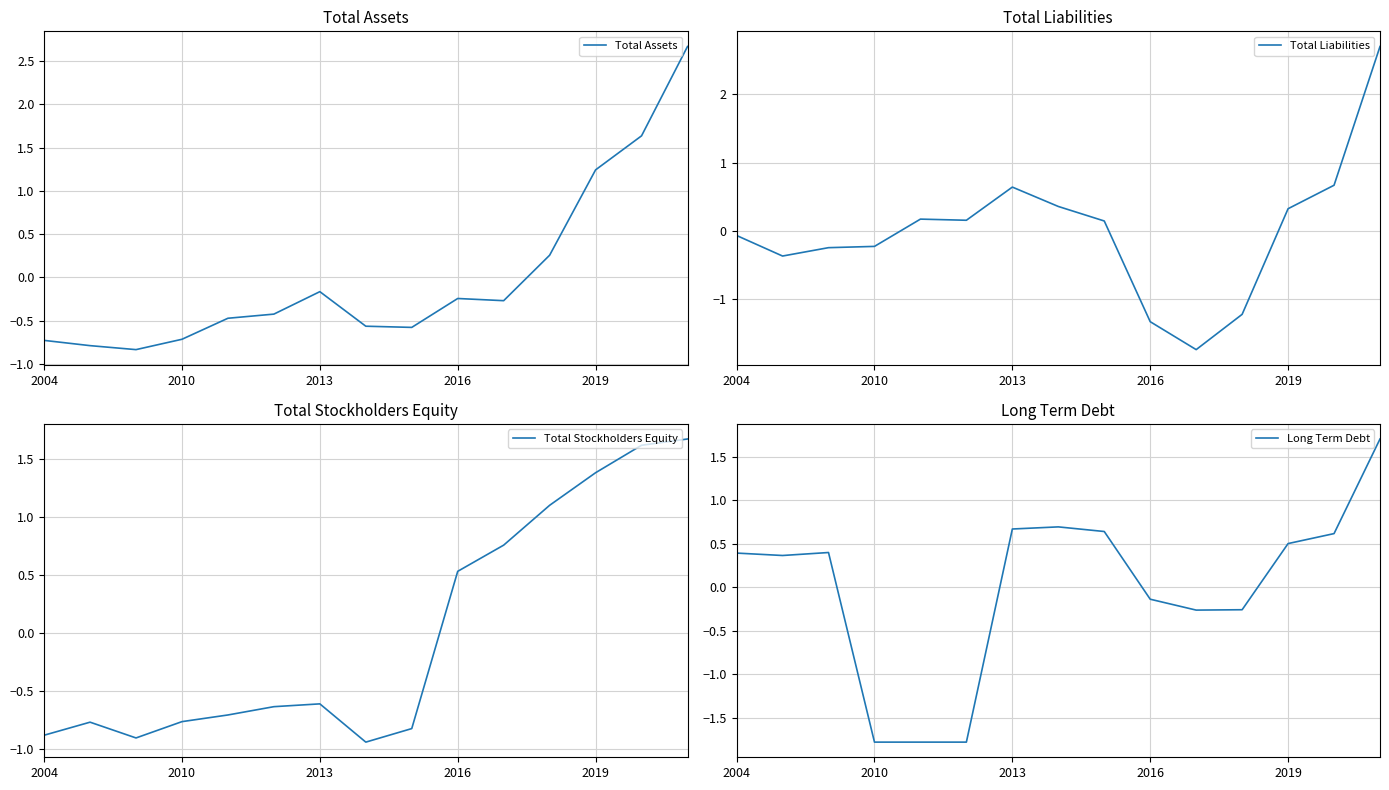

How many lines are shown in the chart?

4